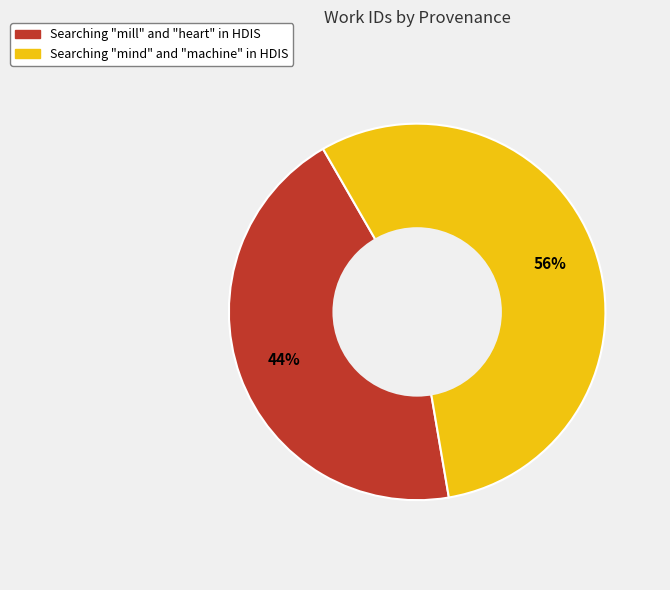

Which slice is the largest?

Searching "mind" and "machine" in HDIS